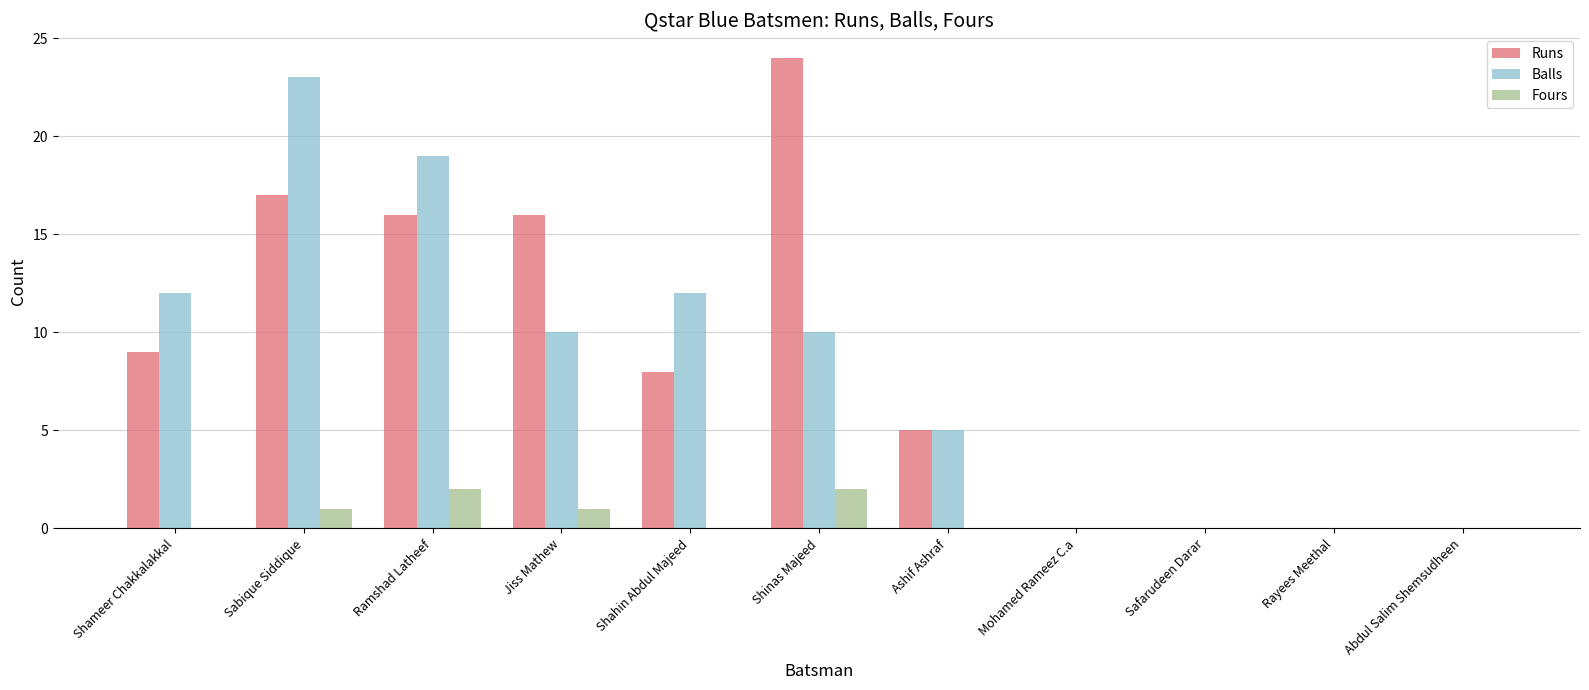

Which series changed the most between Shameer Chakkalakkal and Abdul Salim Shemsudheen?

Balls